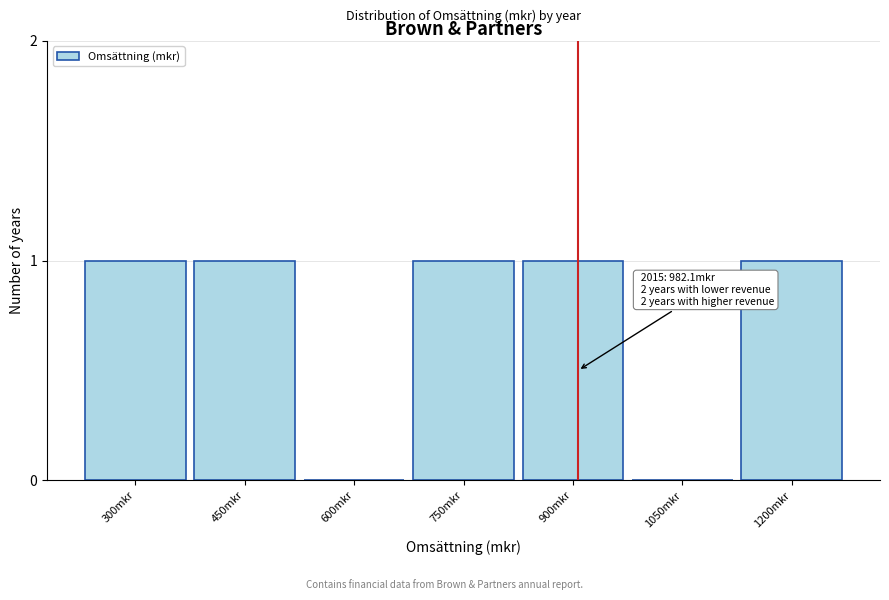

Reading left to right, what are all the values shown in this chart?

300mkr=1	450mkr=1	600mkr=0	750mkr=1	900mkr=1	1050mkr=0	1200mkr=1